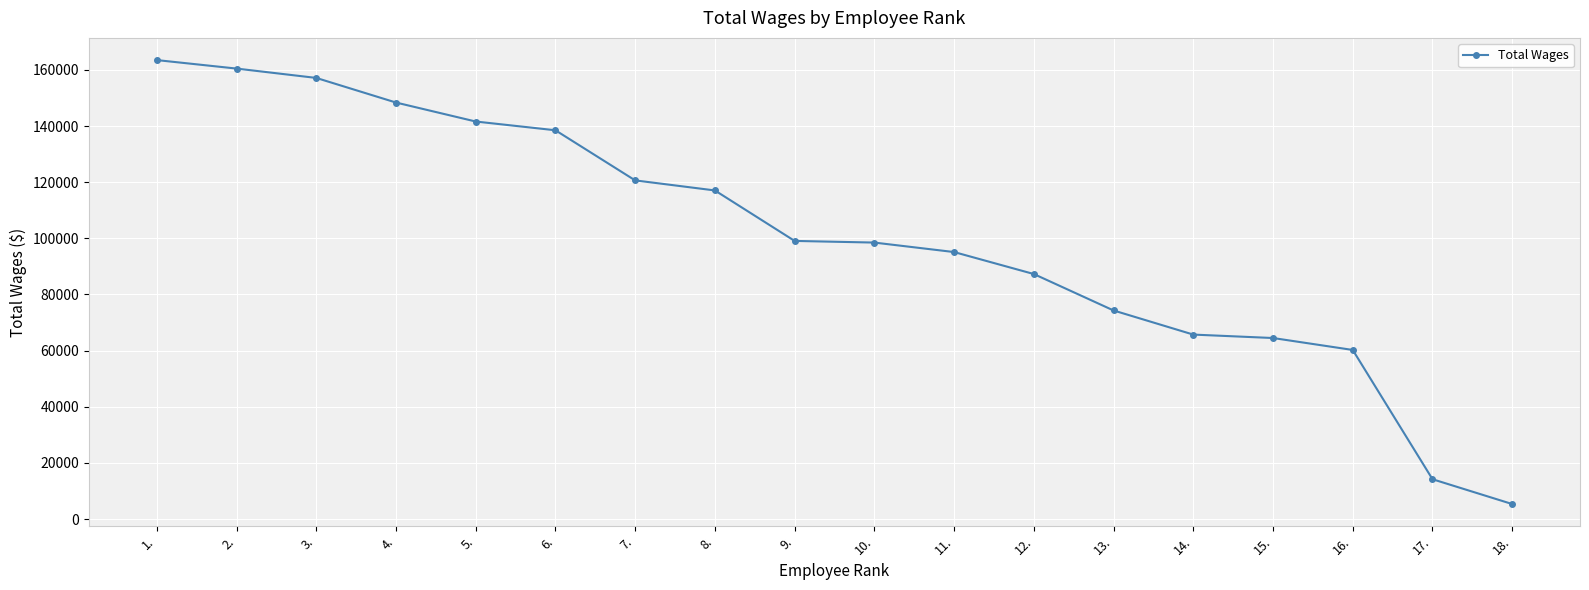

What is the label of the 18th point from the right?

1.